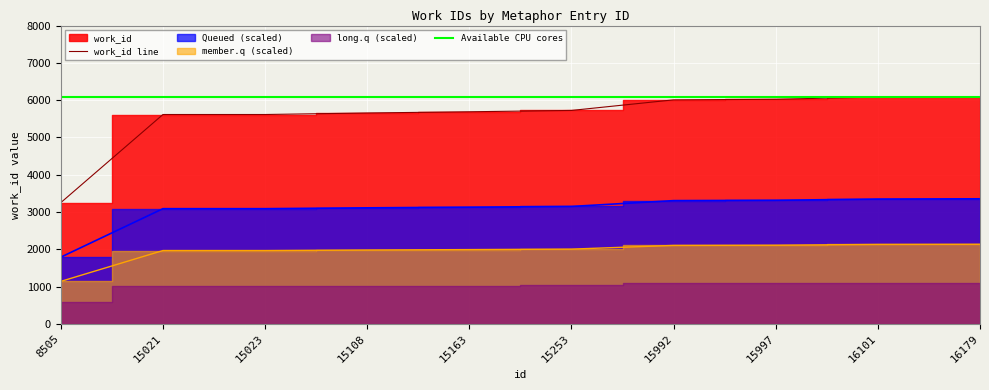

The work_id line series shows 6007 at 15992. True or false?

True